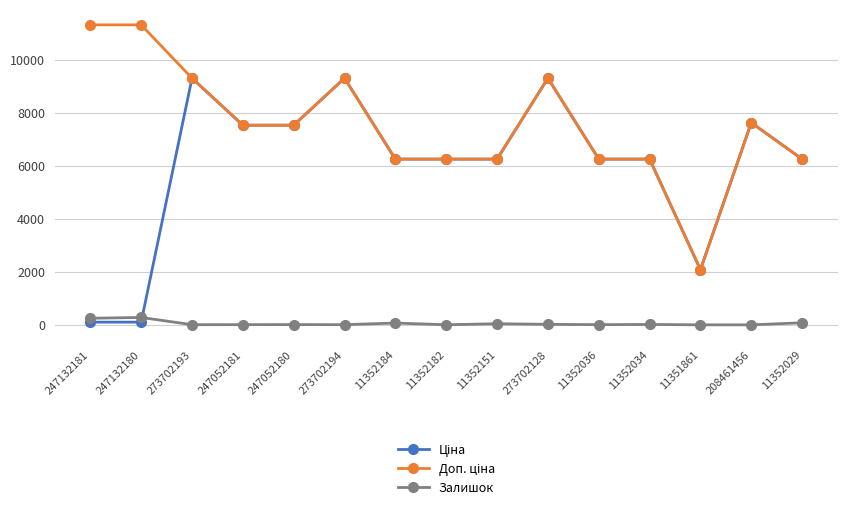

At how many categories does at least one series exceed 4680?

14